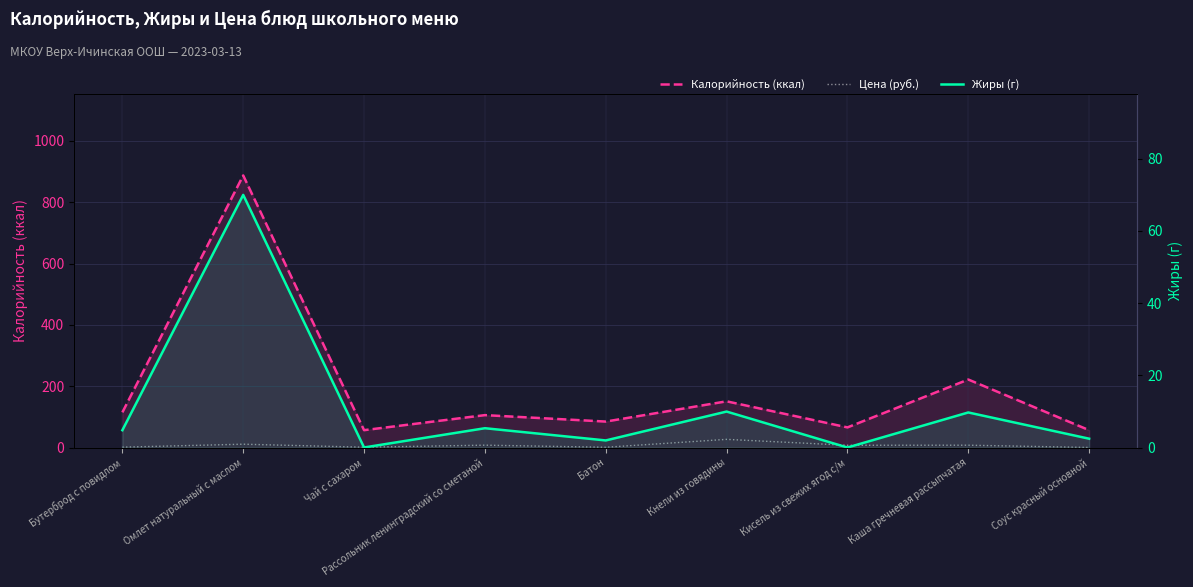

Reading right to left, list all the values displayed in this chart.

Калорийность (ккал): Соус красный основной=57.0	Каша гречневая рассыпчатая=222.0	Кисель из свежих ягод с/м=66.0	Кнели из говядины=151.0	Батон=85.0	Рассольник ленинградский со сметаной=106.0	Чай с сахаром=57.0	Омлет натуральный с маслом=887.0	Бутерброд с повидлом=115.0
Цена (руб.): Соус красный основной=0.6	Каша гречневая рассыпчатая=8.0	Кисель из свежих ягод с/м=7.8	Кнели из говядины=27.1	Батон=1.2	Рассольник ленинградский со сметаной=8.1	Чай с сахаром=1.4	Омлет натуральный с маслом=11.3	Бутерброд с повидлом=1.6
Жиры (г): Соус красный основной=2.5	Каша гречневая рассыпчатая=9.7	Кисель из свежих ягод с/м=0.0	Кнели из говядины=10.0	Батон=2.0	Рассольник ленинградский со сметаной=5.4	Чай с сахаром=0.1	Омлет натуральный с маслом=70.0	Бутерброд с повидлом=4.8